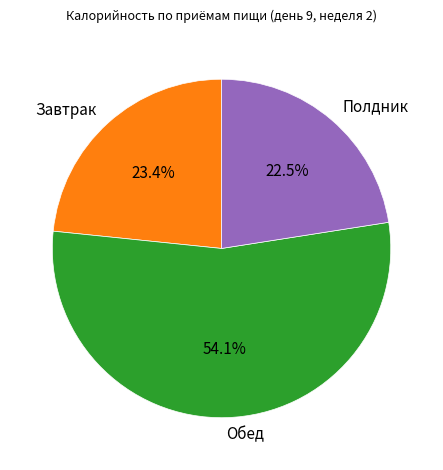

Approximately how many times larger is the value at Обед compared to Полдник?

2.4